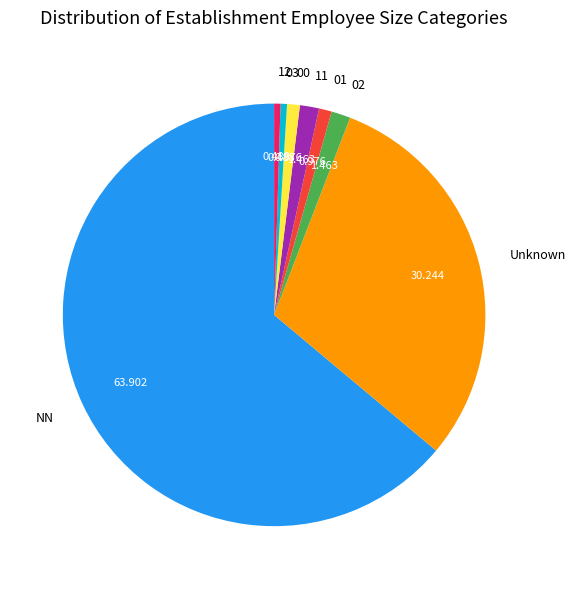

What is the largest slice in the pie chart?

NN